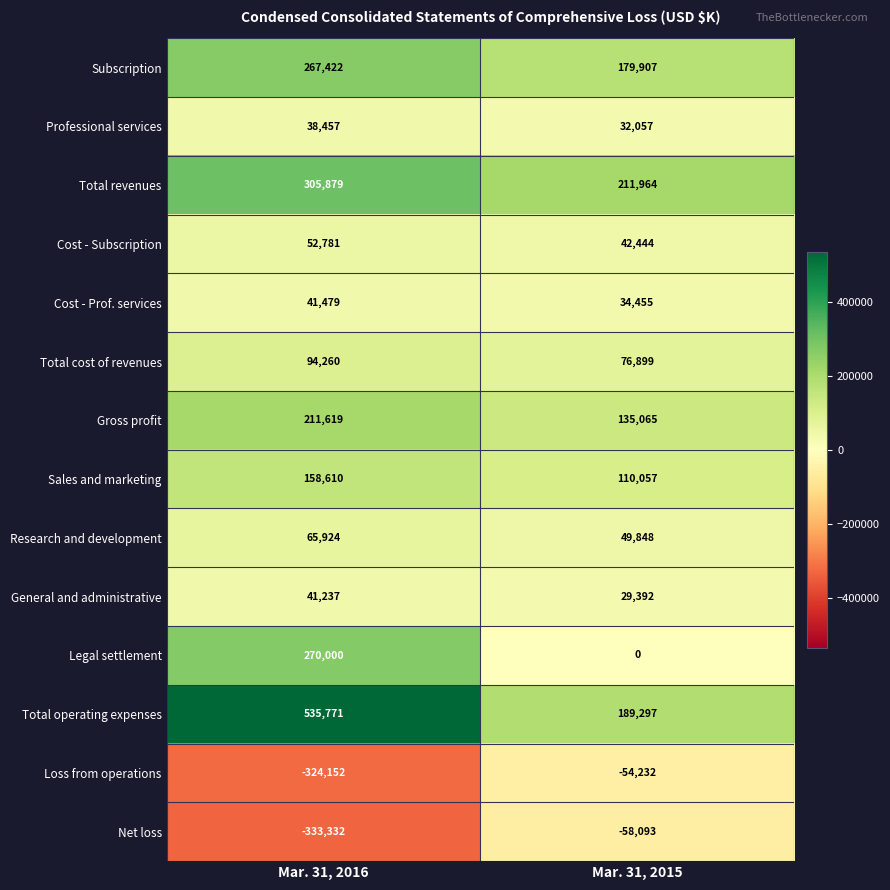

Which category has the highest value across all series?

Mar. 31, 2016